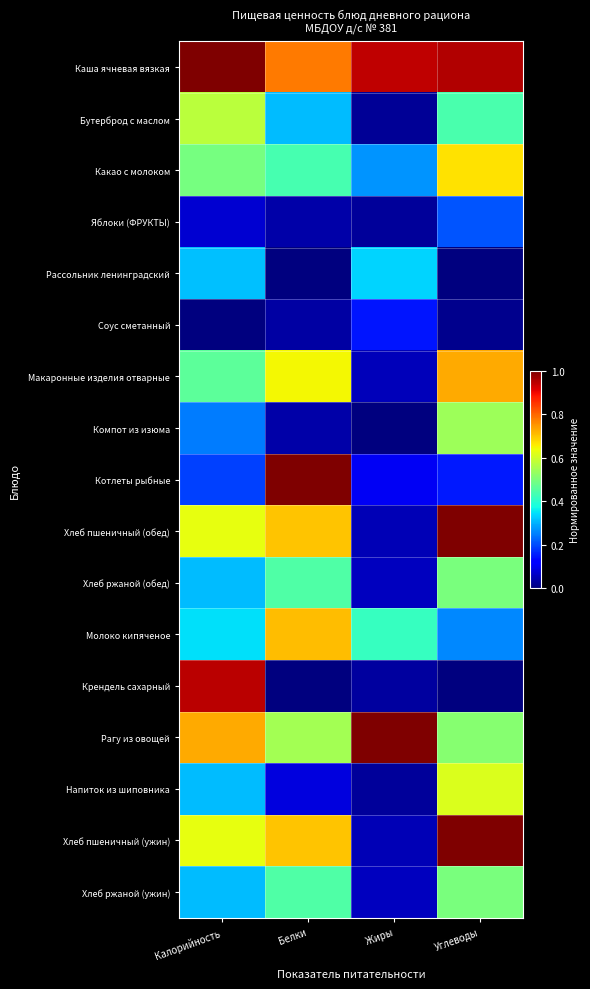

What is the spread (max minus min) of values at Углеводы?

1.0